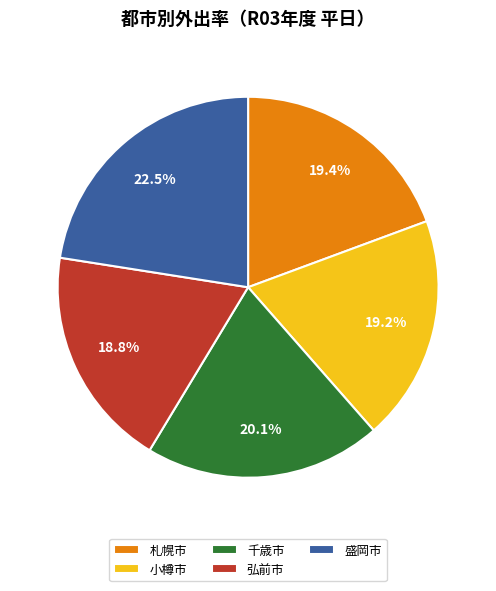

What is the largest slice in the pie chart?

盛岡市